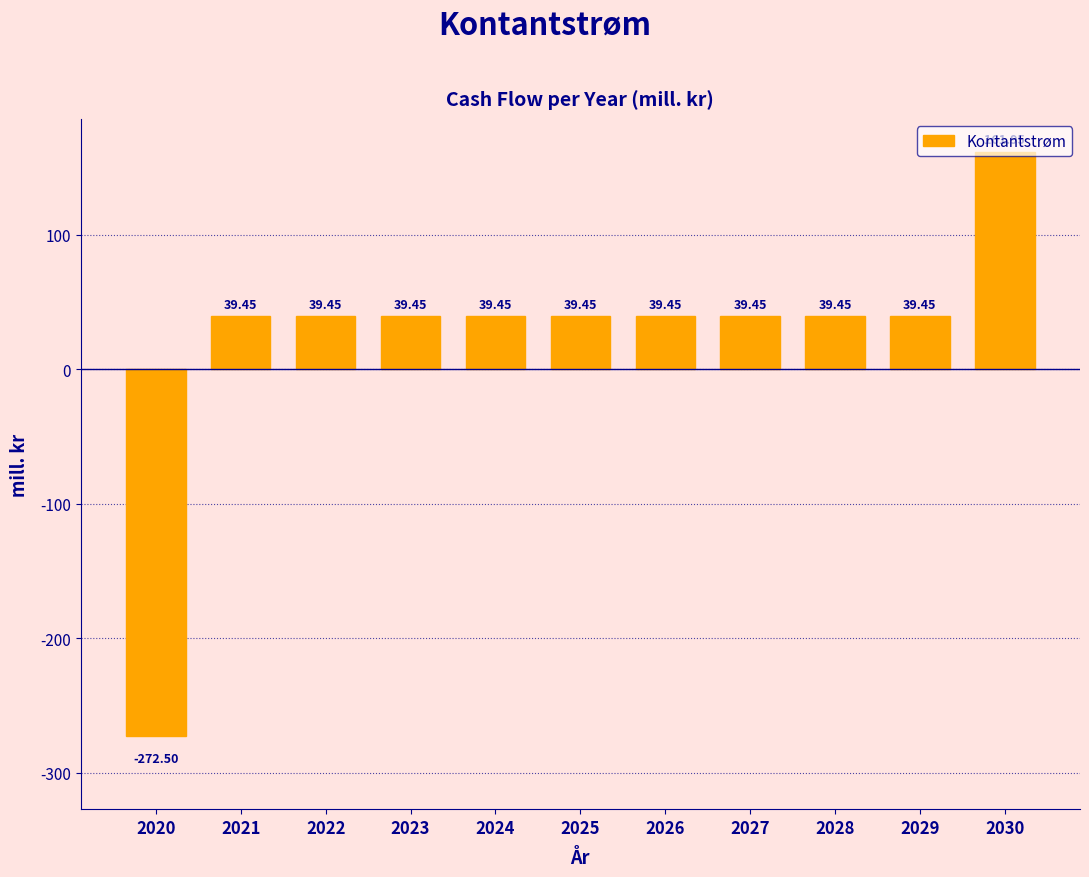

Which has a higher value, 2030 or 2027?

2030